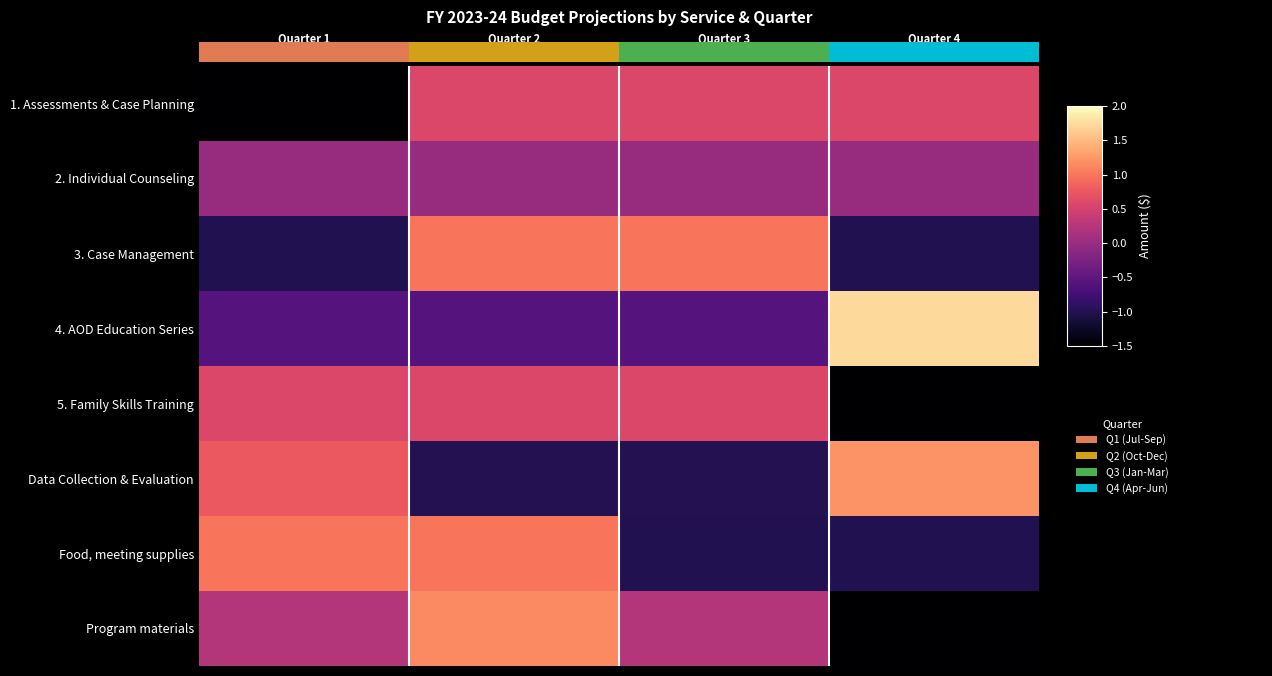

How many values in 5. Family Skills Training are below zero?

1